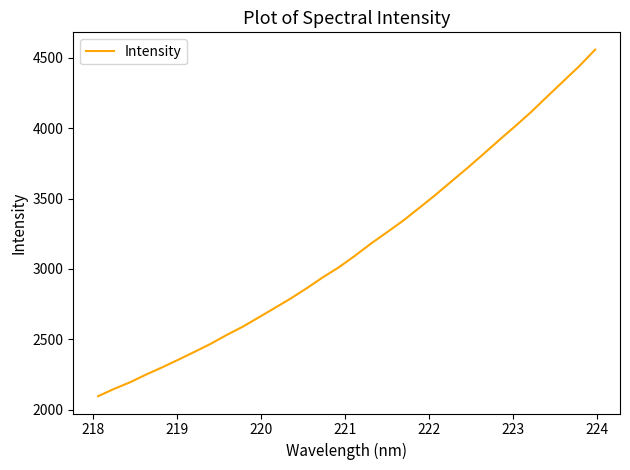

What is the maximum value shown in the chart?

4557.1